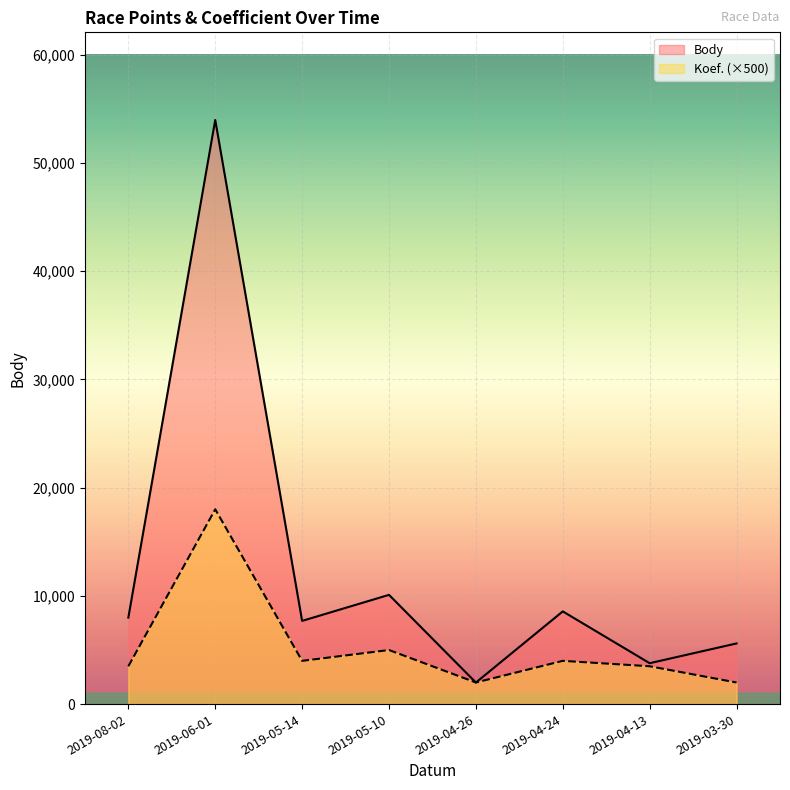

How many data points does each series have?

8